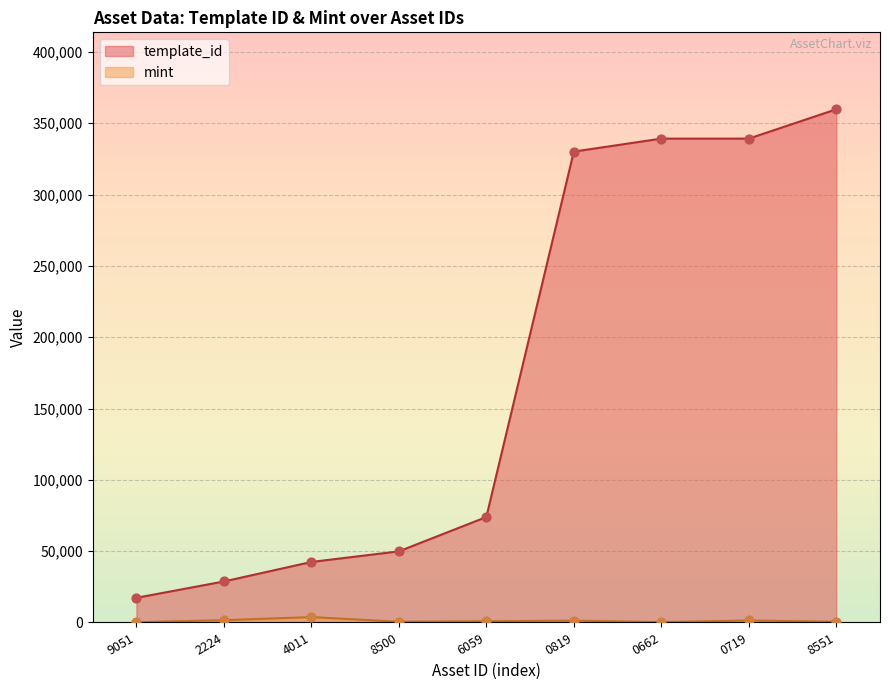

Which series contains the lowest Y value?

mint